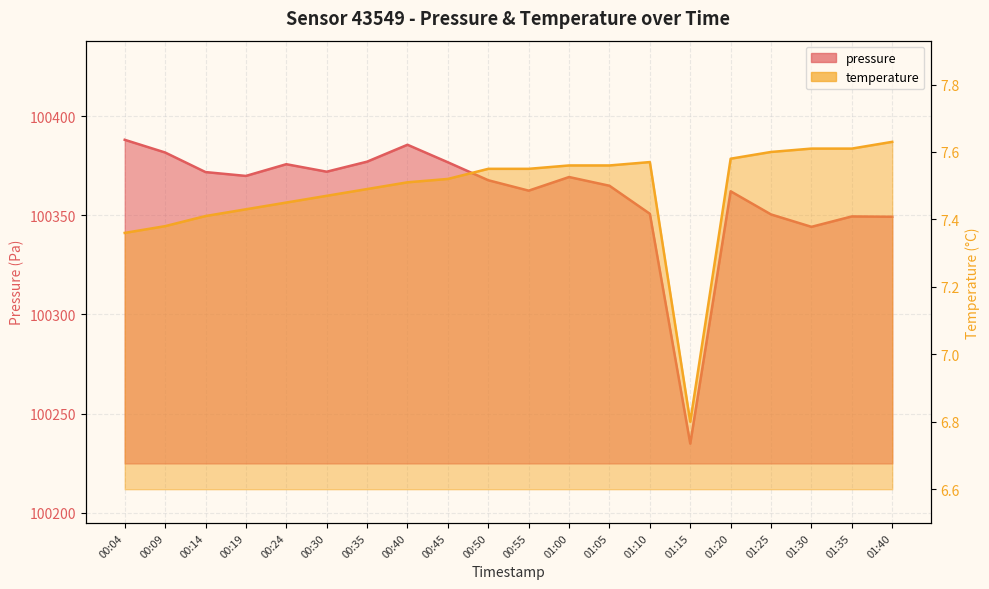

What is the value of the temperature point at the 9th from the left?

7.5